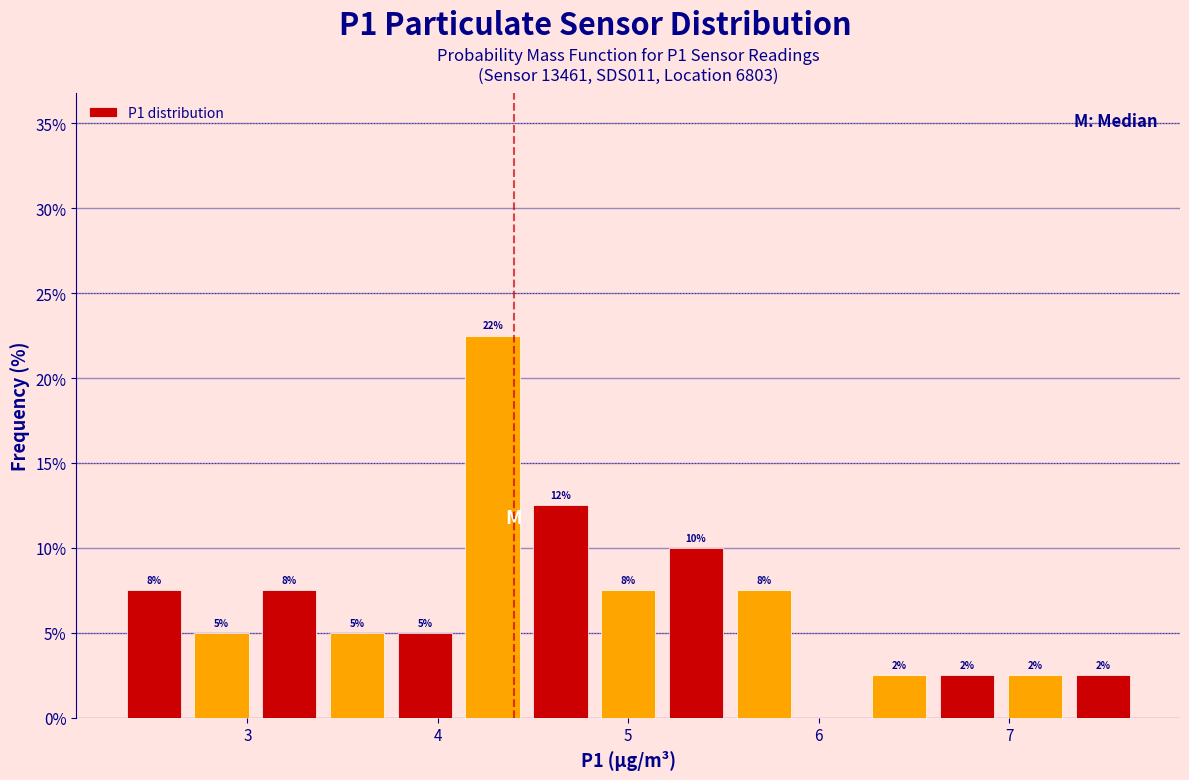

Read against the x-axis, roughly where is the centre of the tallest bar?

4.3